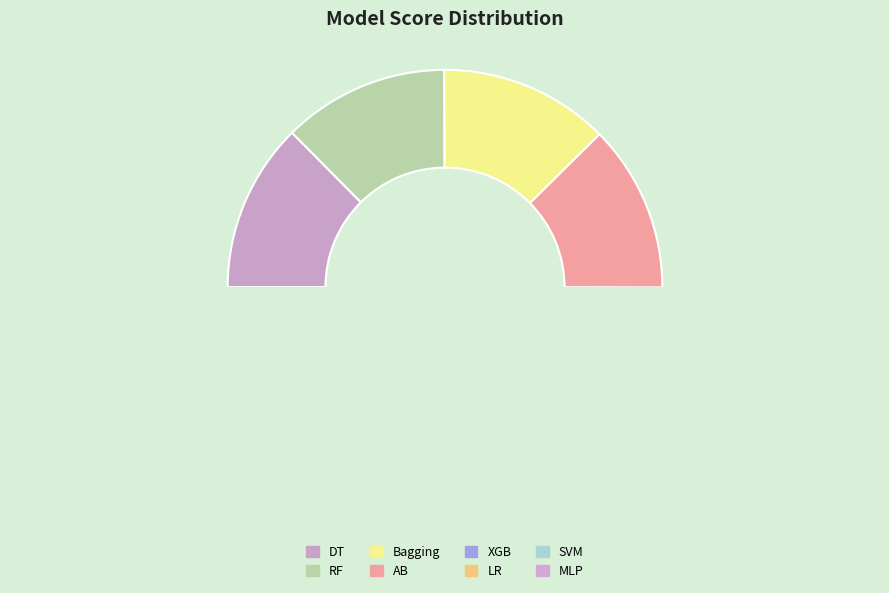

What percentage do DT and MLP together represent?

25.0%